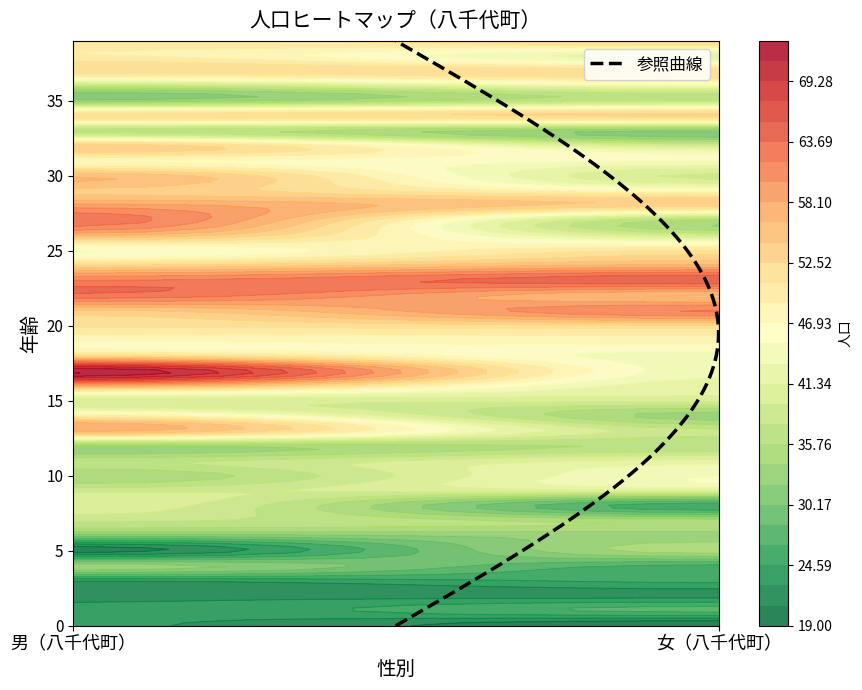

Count the 8 values in the range 25 to 41.

2